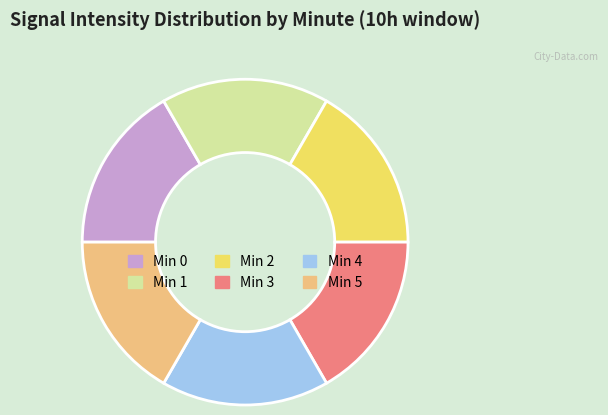

Is there a majority slice in this chart?

No